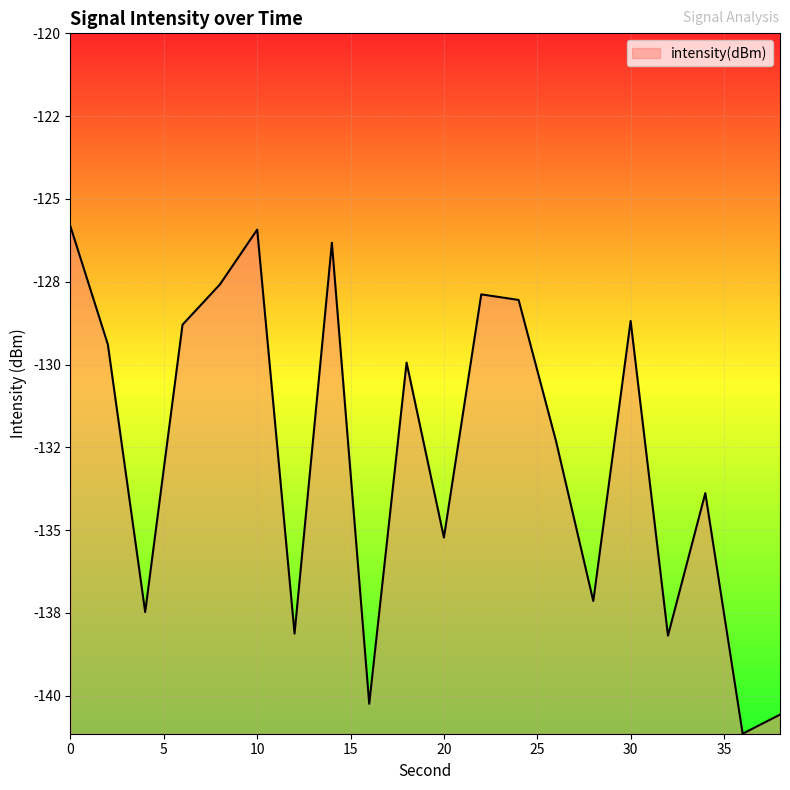

Reading left to right, transcribe all the data shown in this chart.

0=-125.8	2=-129.4	4=-137.5	6=-128.8	8=-127.6	10=-125.9	12=-138.1	14=-126.3	16=-140.2	18=-129.9	20=-135.2	22=-127.9	24=-128.1	26=-132.3	28=-137.1	30=-128.7	32=-138.2	34=-133.9	36=-141.1	38=-140.6